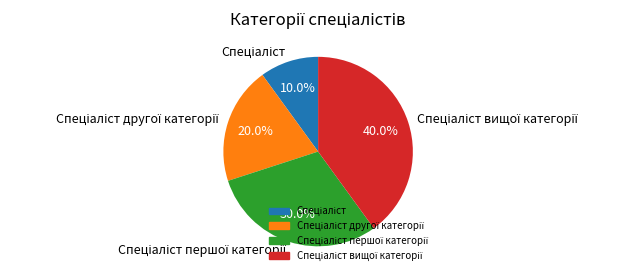

Does any single category account for the majority?

No